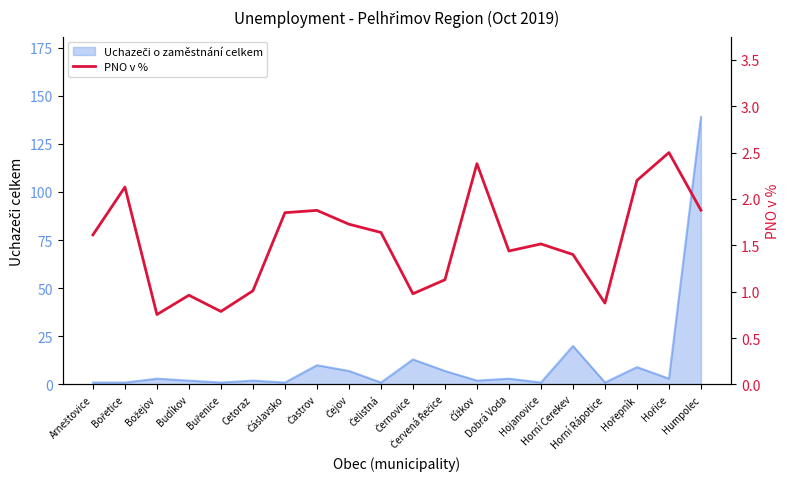

Reading left to right, what are all the values shown in this chart?

Arneštovice=1.6	Bořetice=2.1	Božejov=0.8	Budíkov=1.0	Buřenice=0.8	Cetoraz=1.0	Čáslavsko=1.9	Častrov=1.9	Čejov=1.7	Čelistná=1.6	Černovice=1.0	Červená Řečice=1.1	Čížkov=2.4	Dobrá Voda=1.4	Hojanovice=1.5	Horní Cerekev=1.4	Horní Rápotice=0.9	Hořepník=2.2	Hořice=2.5	Humpolec=1.9